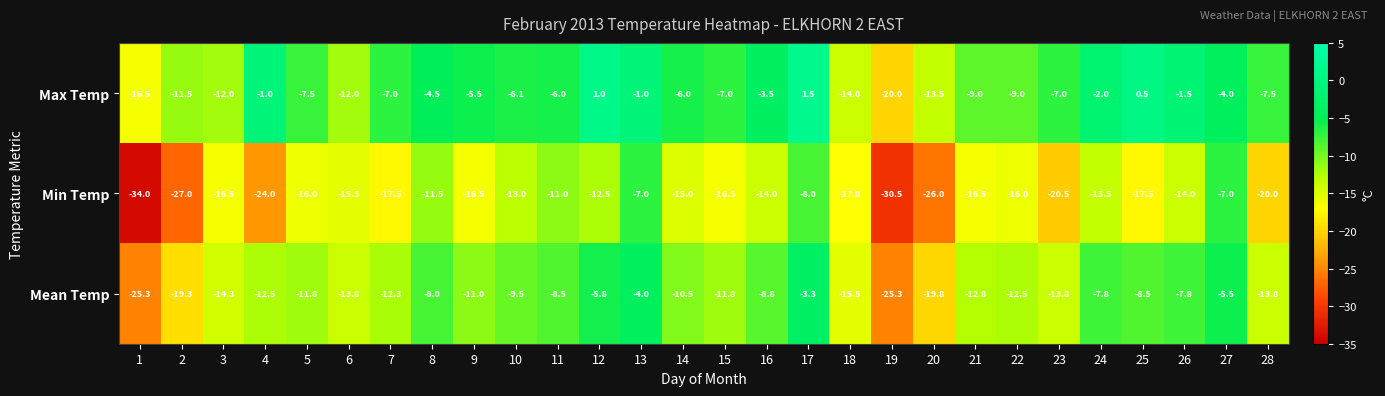

What is the maximum value shown in the chart?

1.5